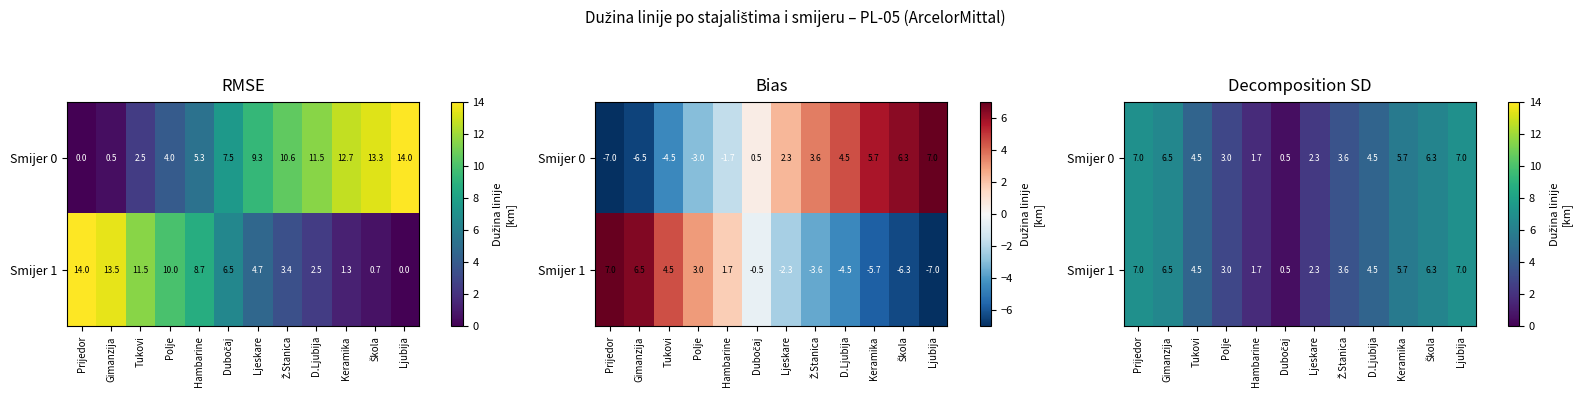

The value of Smijer 0 at Gimanzija is 2.0. True or false?

False